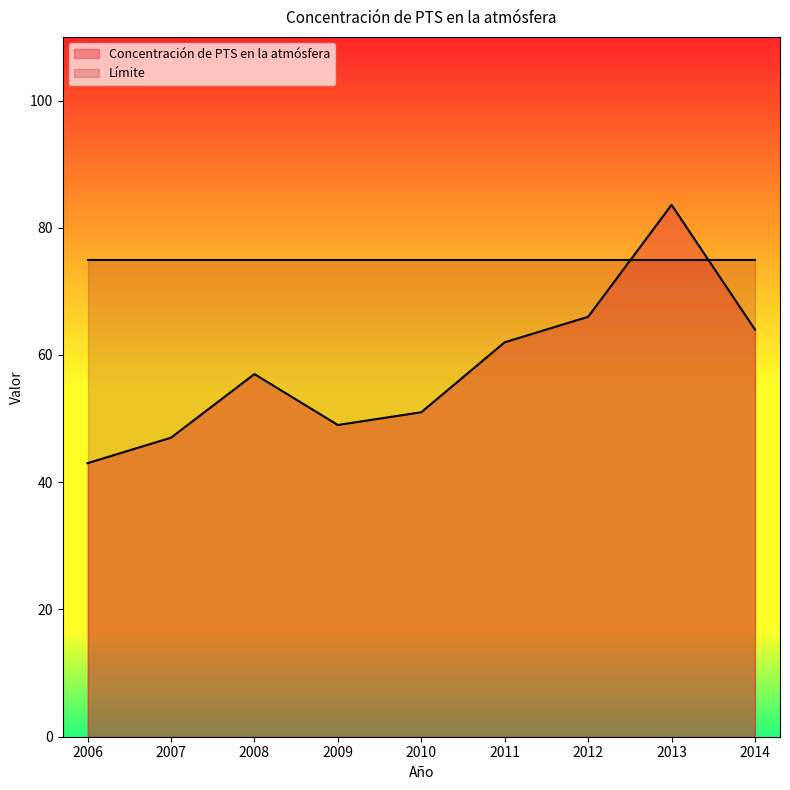

Count the number of data series in this chart.

2